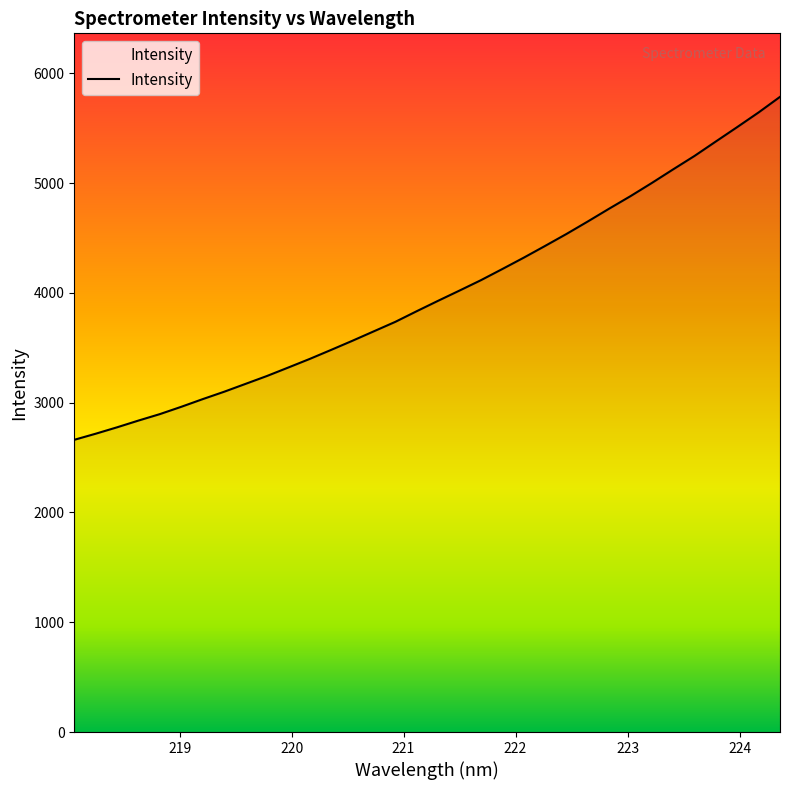

What is the difference between the maximum and minimum values?

3124.4